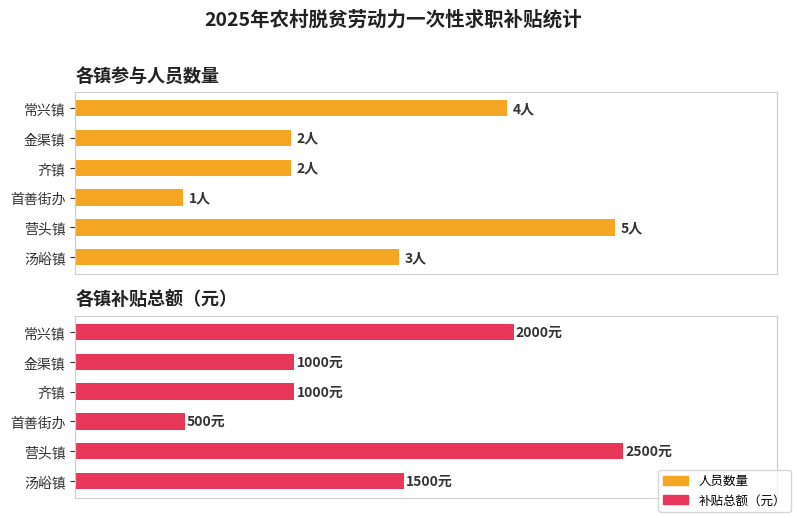

What are all the series names shown in the legend?

人员数量, 补贴总额（元）